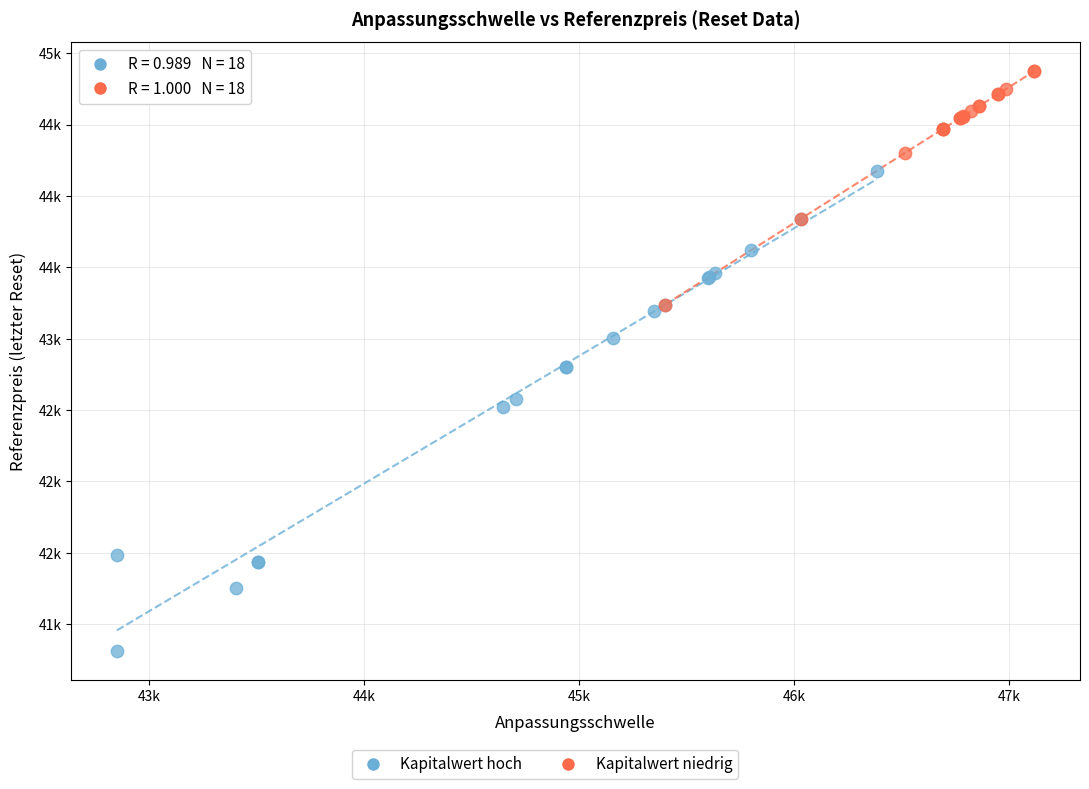

Which series reaches the maximum Y coordinate?

Kapitalwert niedrig